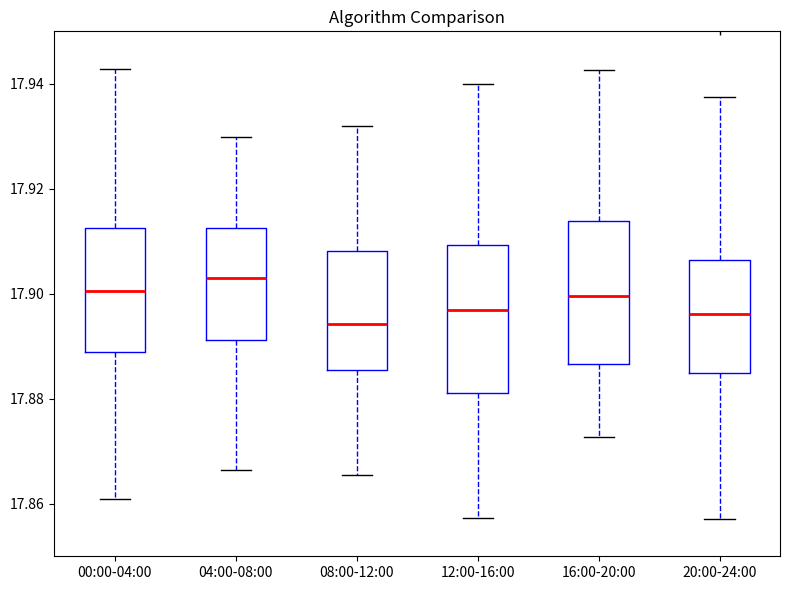

Which box's median line is the highest?

04:00-08:00